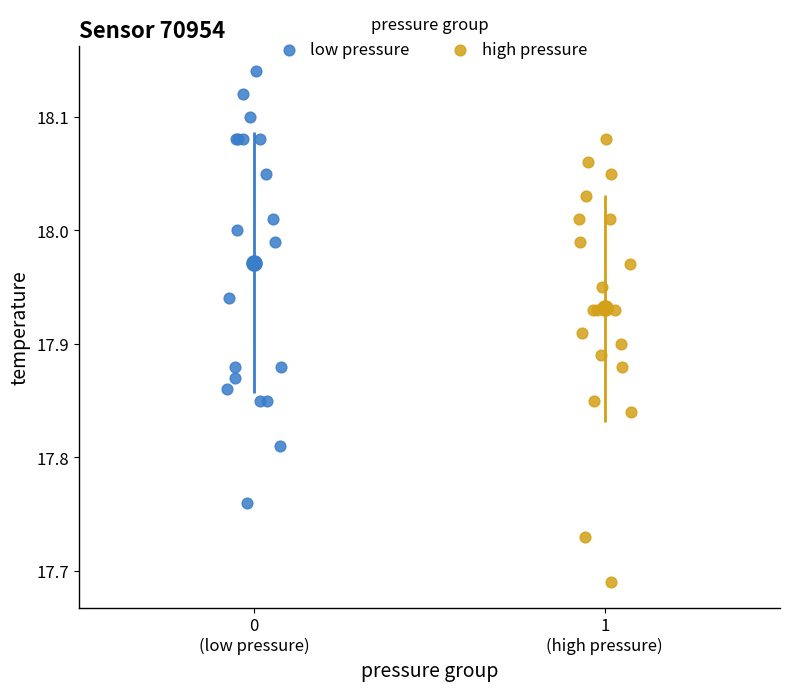

Which series reaches the maximum Y coordinate?

low pressure